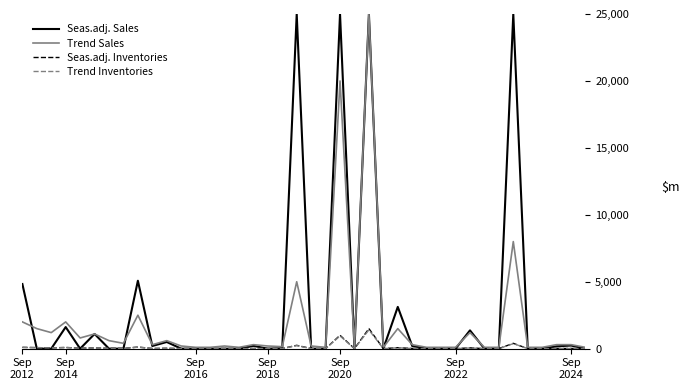

What is the maximum value shown in the chart?

25000.0